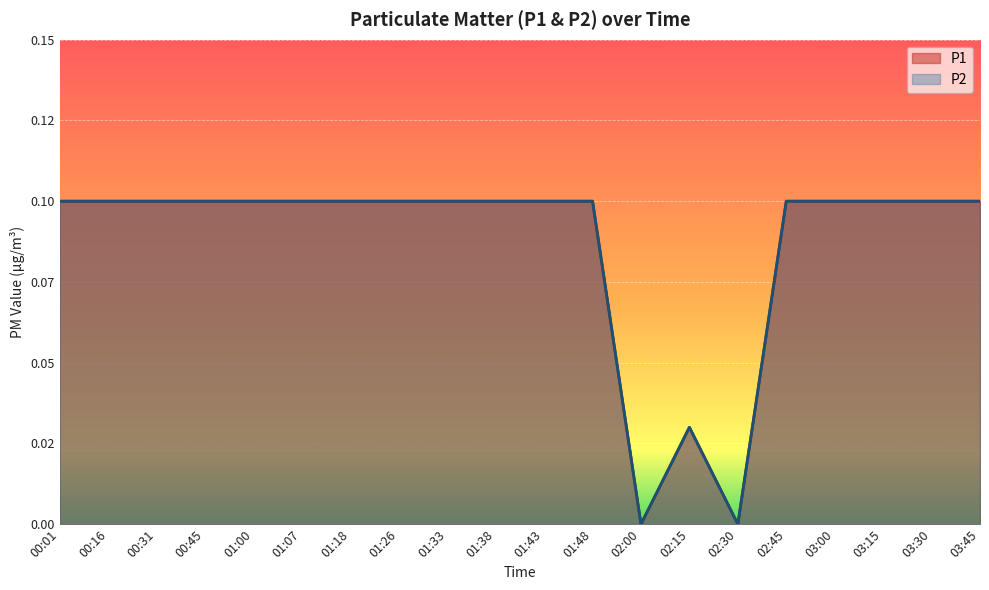

At which category is the sum across all series the highest?

00:01